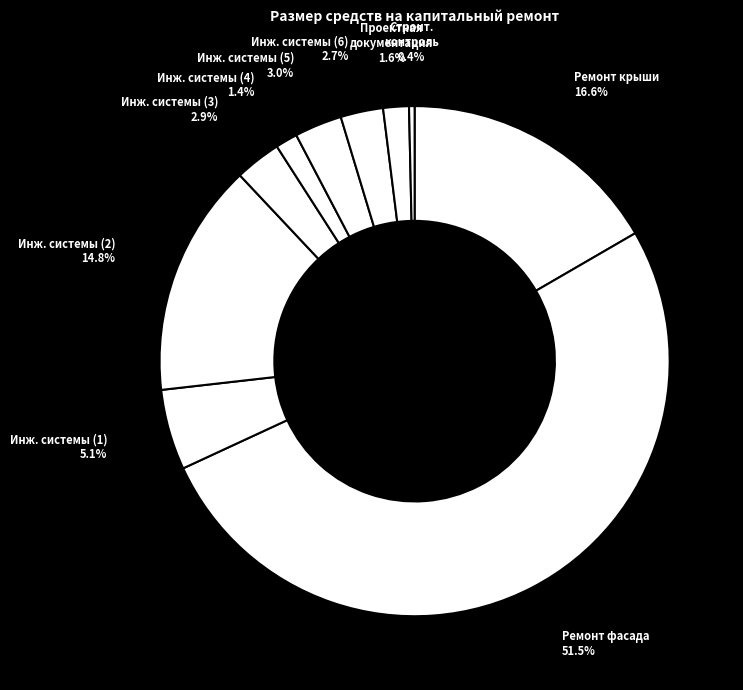

Which slice is the largest?

Ремонт фасада